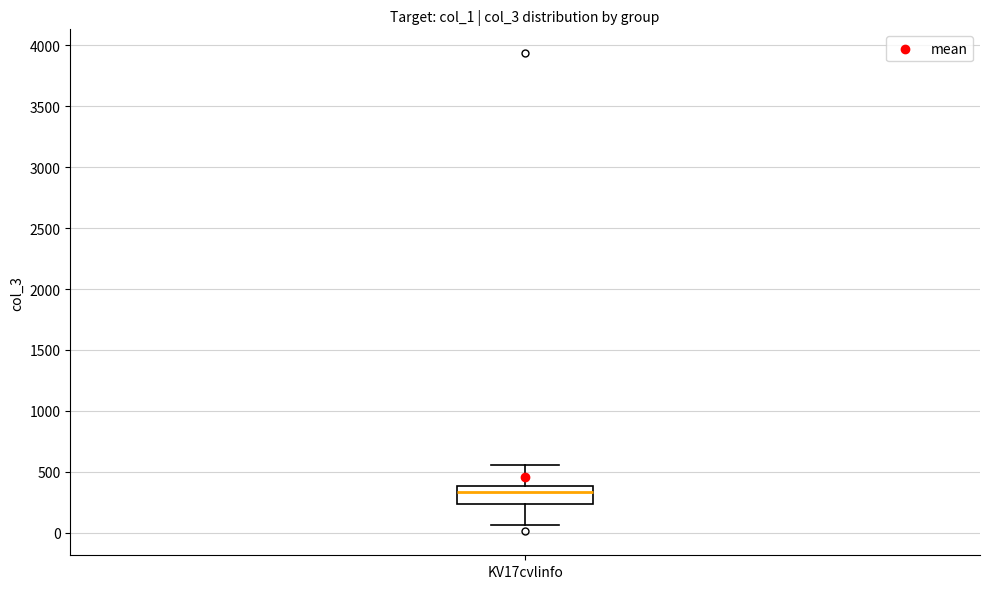

Where does the lower whisker of the box for KV17cvlinfo end on the y-axis? The values are not printed on the chart, so give them approximately, as read against the axis.

50